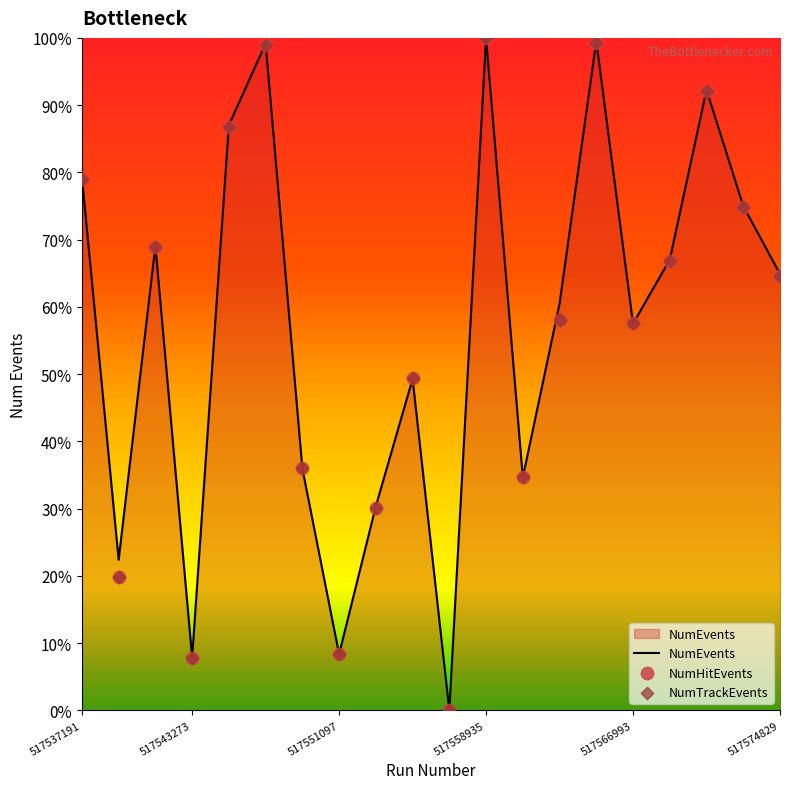

Which series has the largest total across all categories?

NumEvents